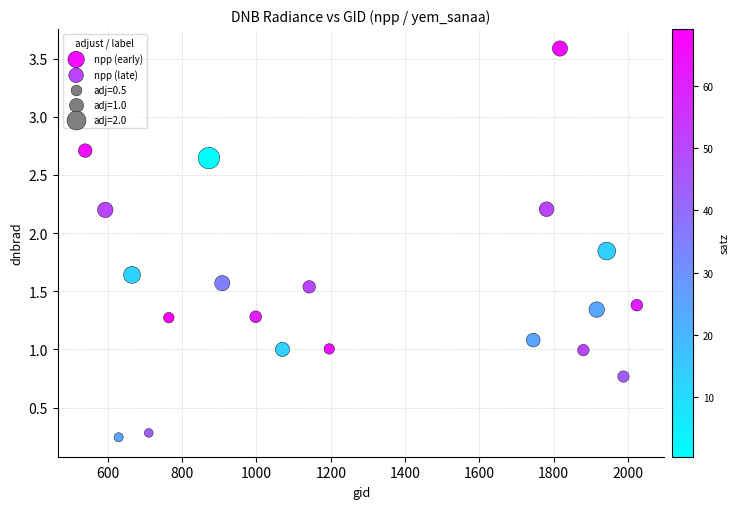

Which series contains the lowest Y value?

npp (early)